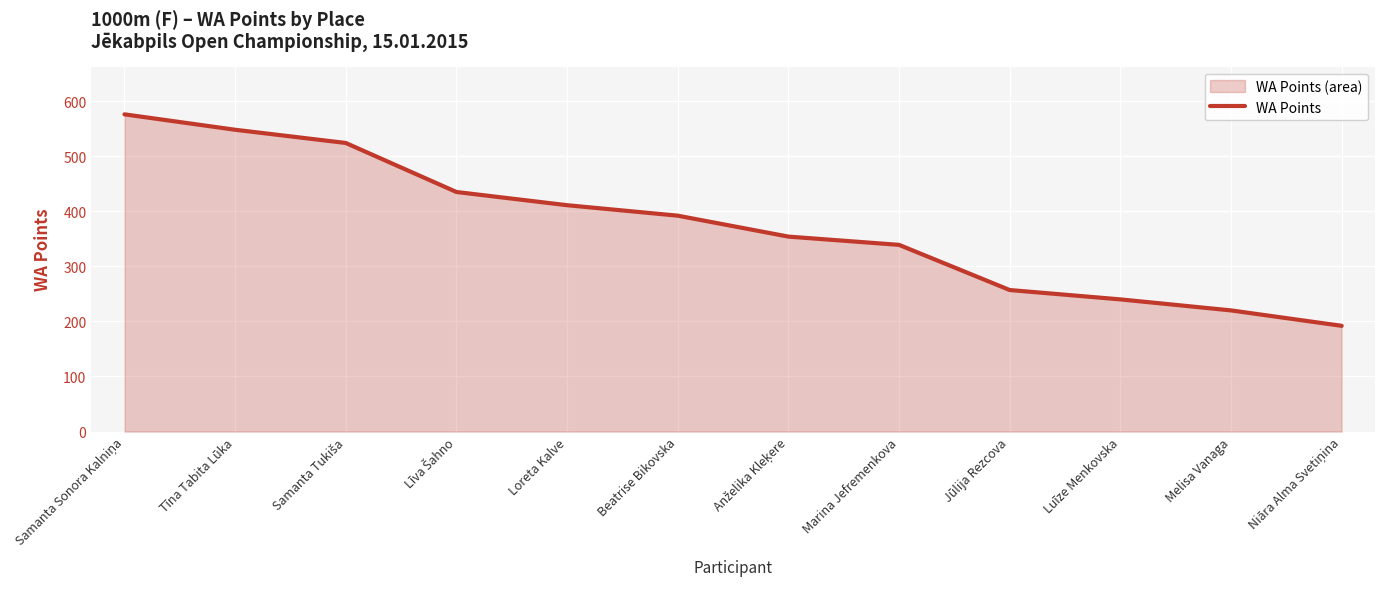

List the labels in order of value, smallest first.

Niāra Alma Svetiņina, Melisa Vanaga, Luīze Menkovska, Jūlija Rezcova, Marina Jefremenkova, Anželika Kleķere, Beatrise Bikovska, Loreta Kalve, Līva Šahno, Samanta Tukiša, Tīna Tabita Lūka, Samanta Sonora Kalniņa